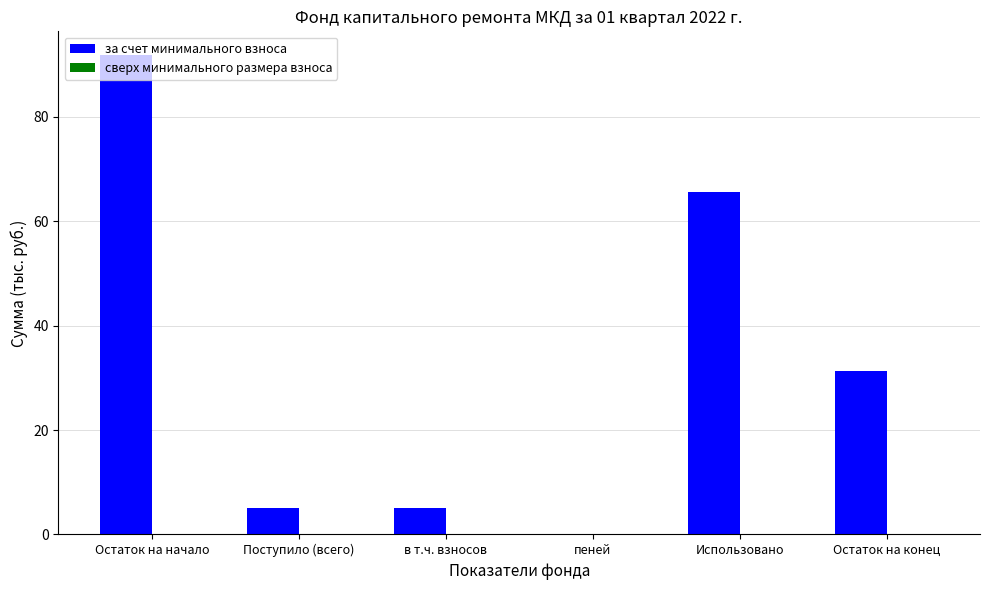

At which label is the value closest to 45?

Остаток на конец